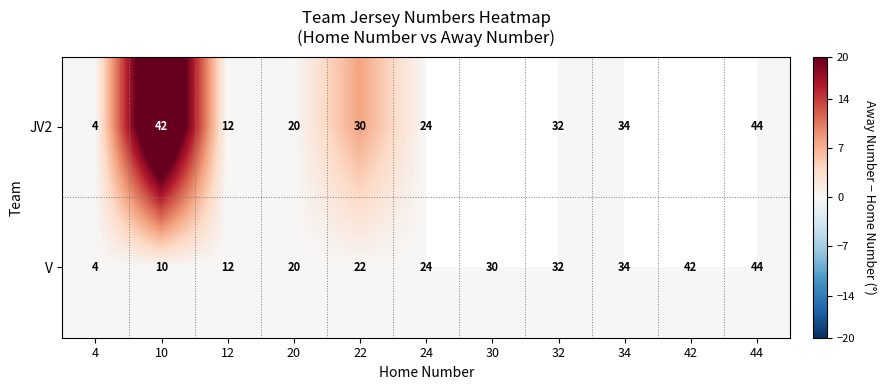

What is the total value across all series at 10?

52